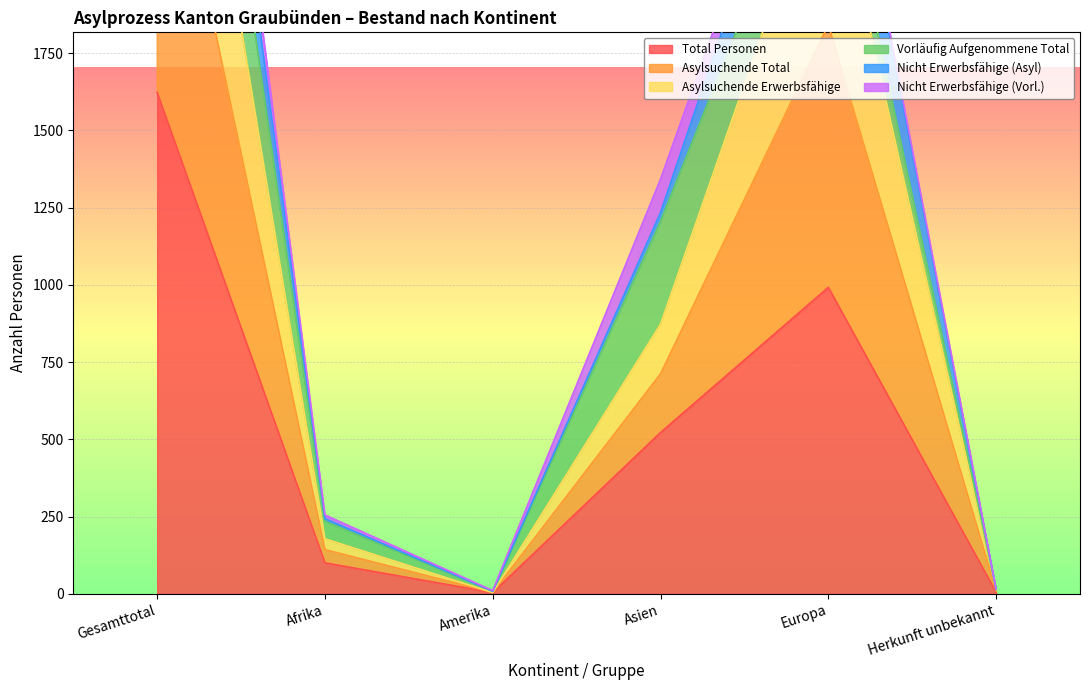

Is it true that Total Personen equals 992 at Europa?

True